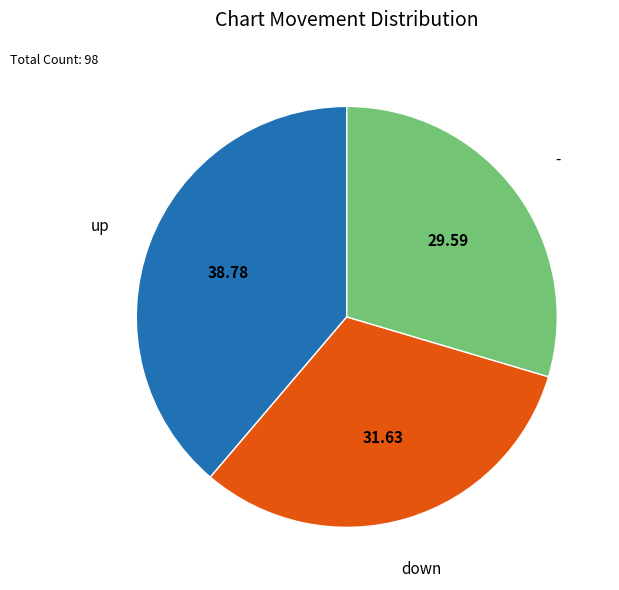

Is - the majority of the pie?

No